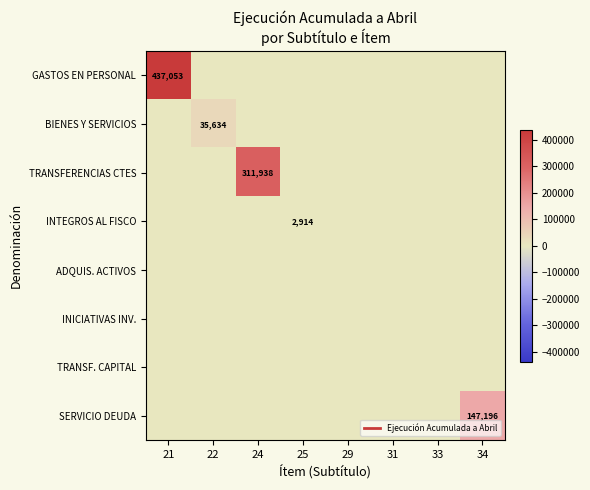

How many distinct data groups are displayed?

8